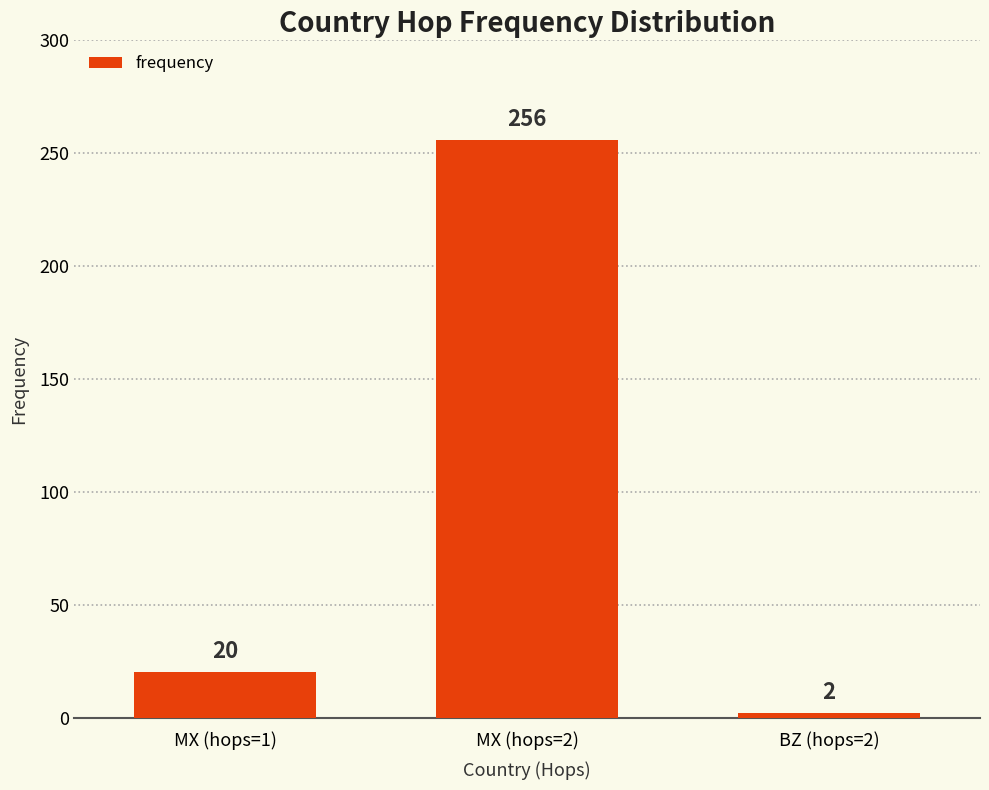

Rank the categories by value from lowest to highest.

BZ (hops=2), MX (hops=1), MX (hops=2)